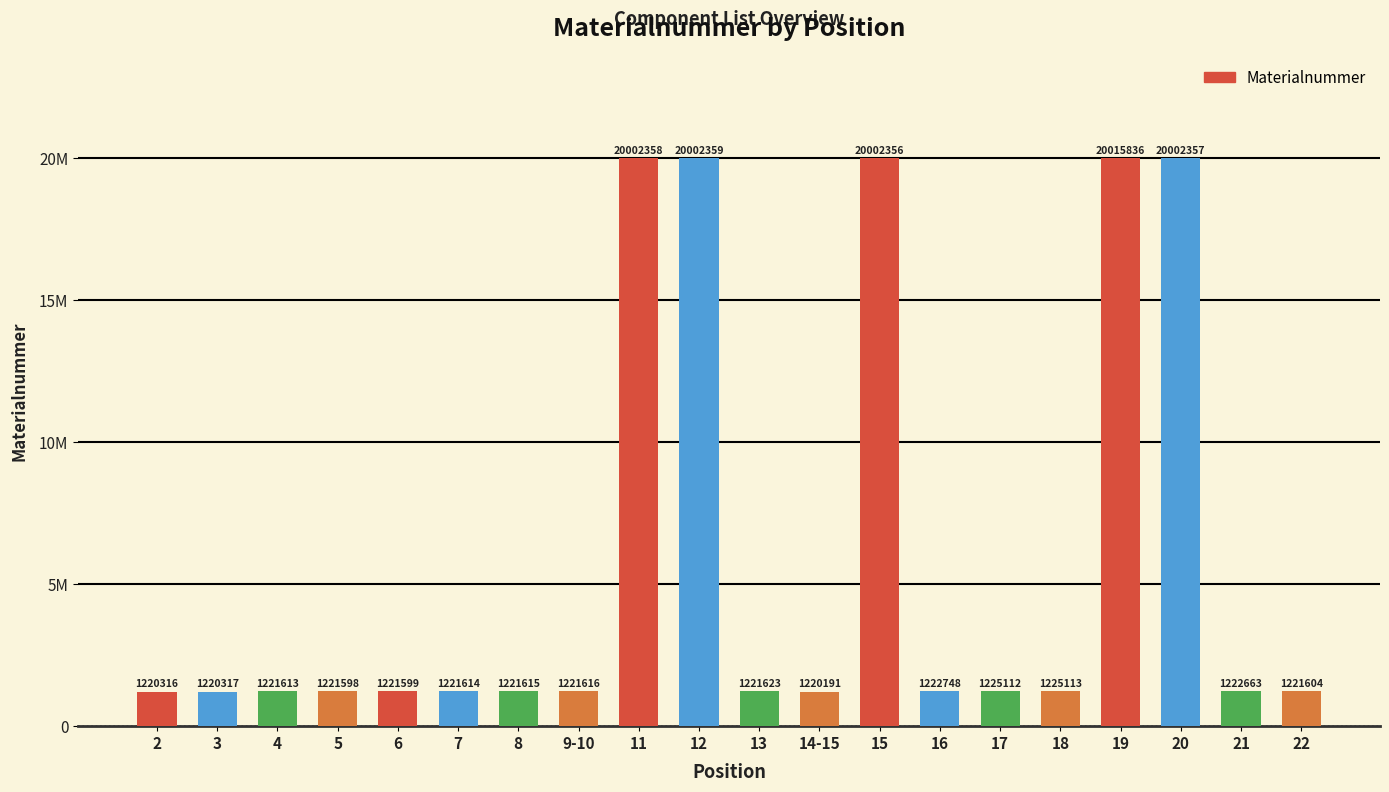

Does the chart contain any negative values?

No